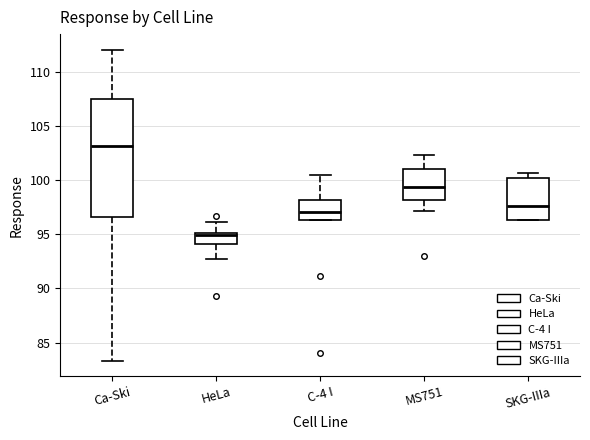

Which box's median line is the lowest?

HeLa